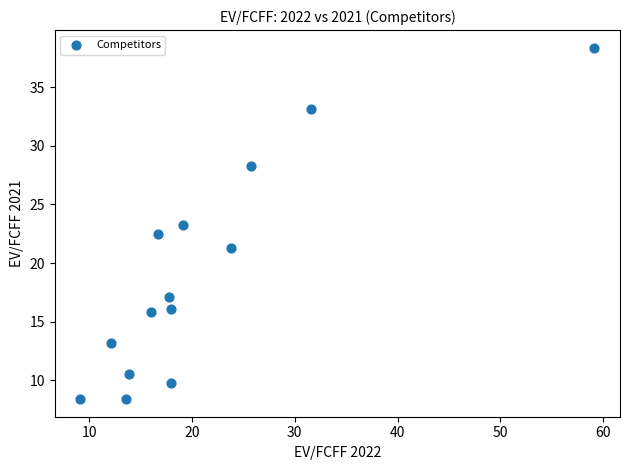

What is the range of Y values (max minus min)?

30.0